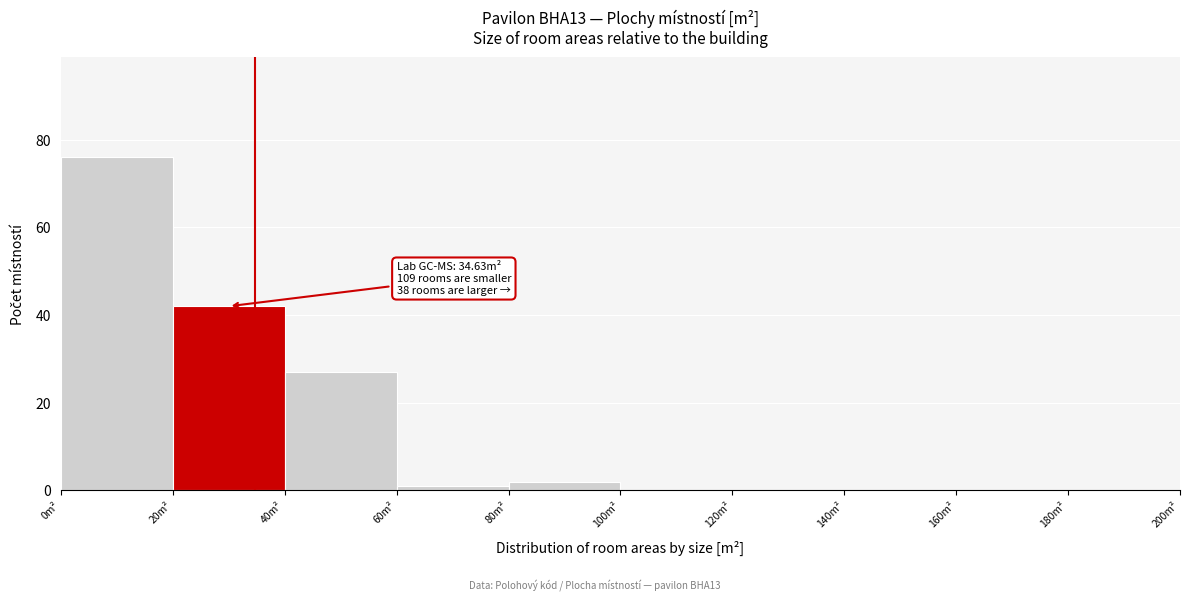

Which range on the x-axis has the tallest bar?

0 to 20